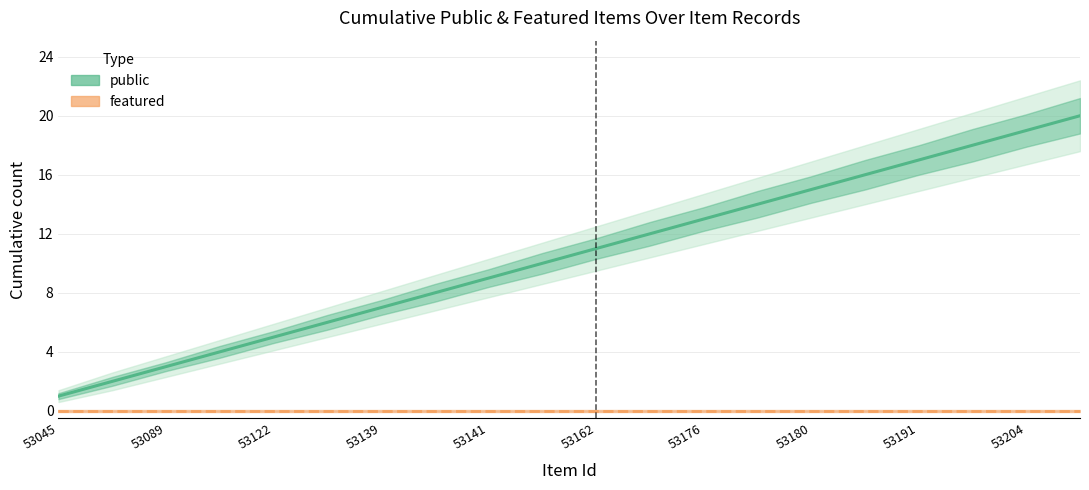

Count the number of categories in the chart.

20